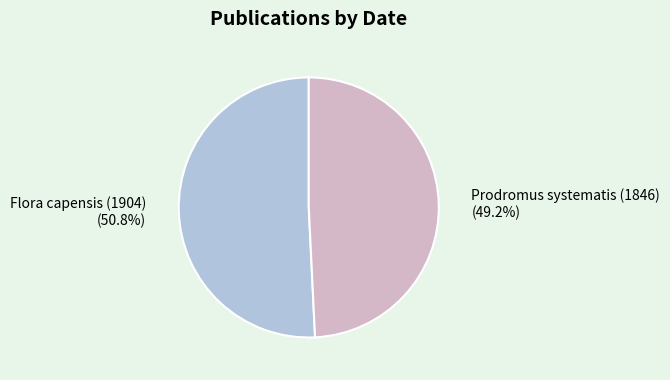

Does Prodromus systematis (1846) represent more than half of the total?

No